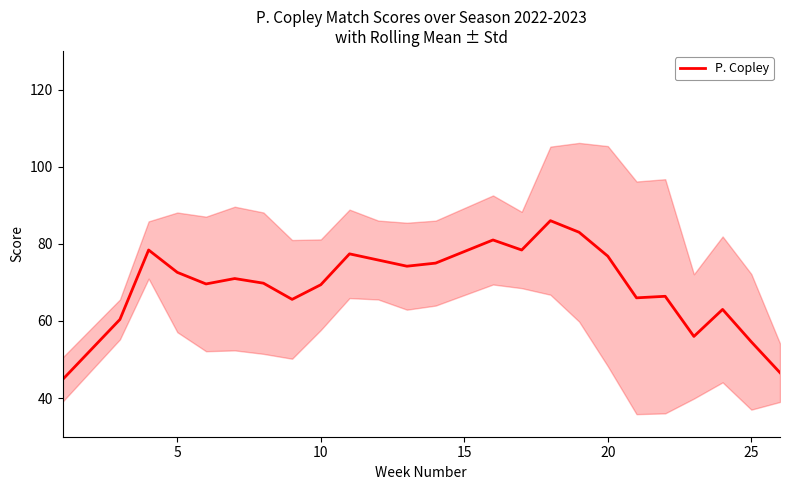

What is the lowest value of the P. Copley series?

44.8